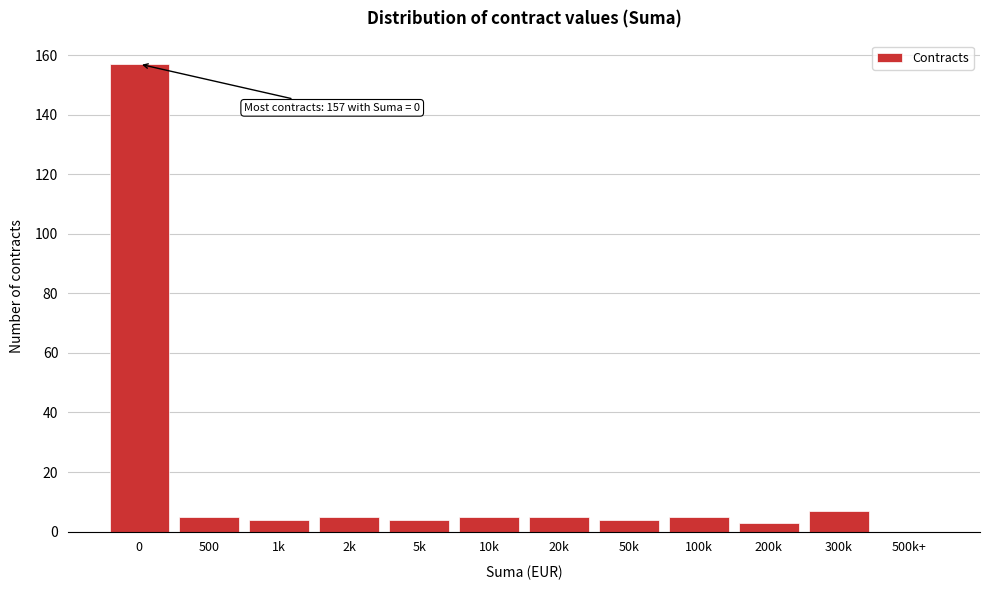

Reading left to right, extract all data points from this chart.

0=157	500=5	1k=4	2k=5	5k=4	10k=5	20k=5	50k=4	100k=5	200k=3	300k=7	500k+=0